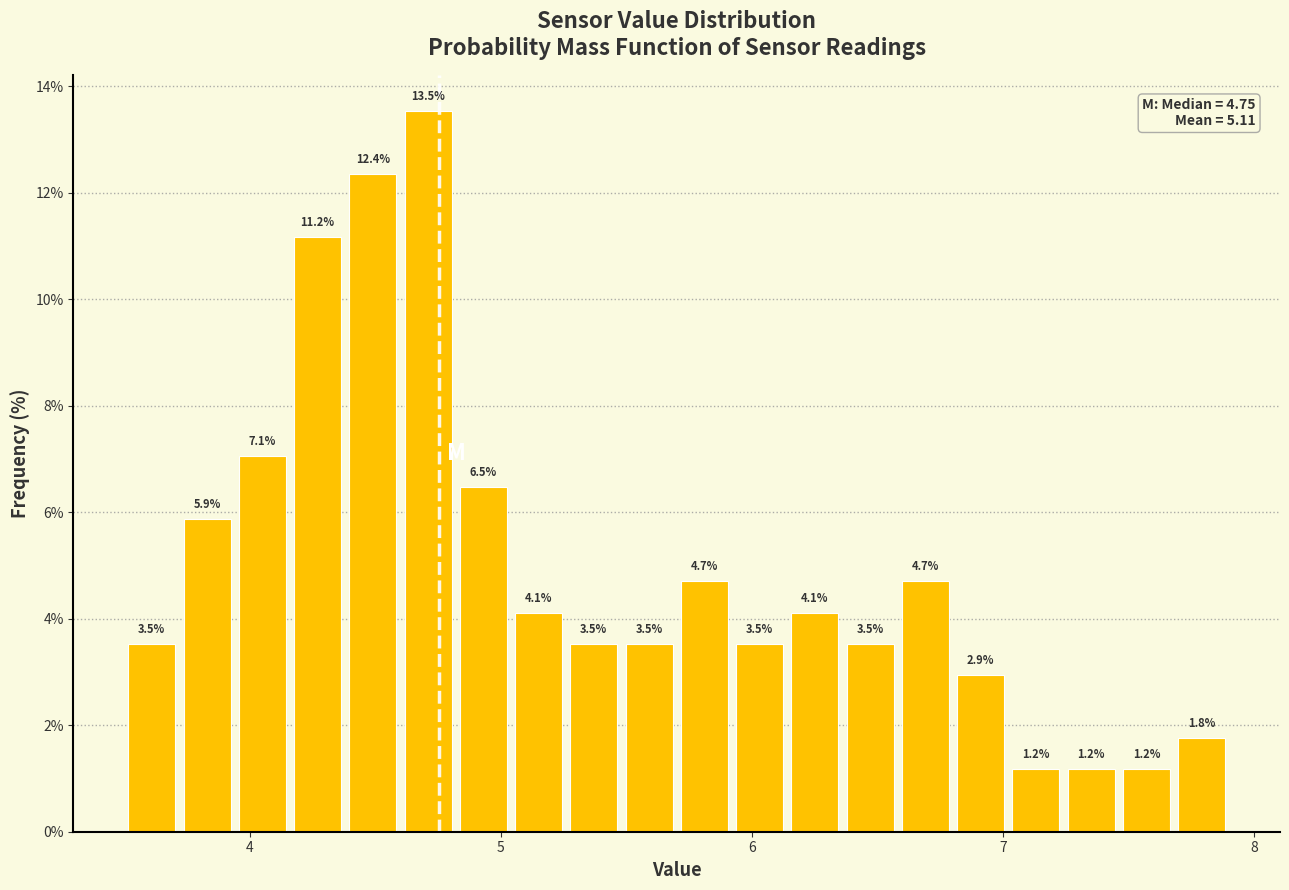

Around what value on the x-axis is the tallest bar? Give the approximate position of its centre, as read against the axis.

4.7